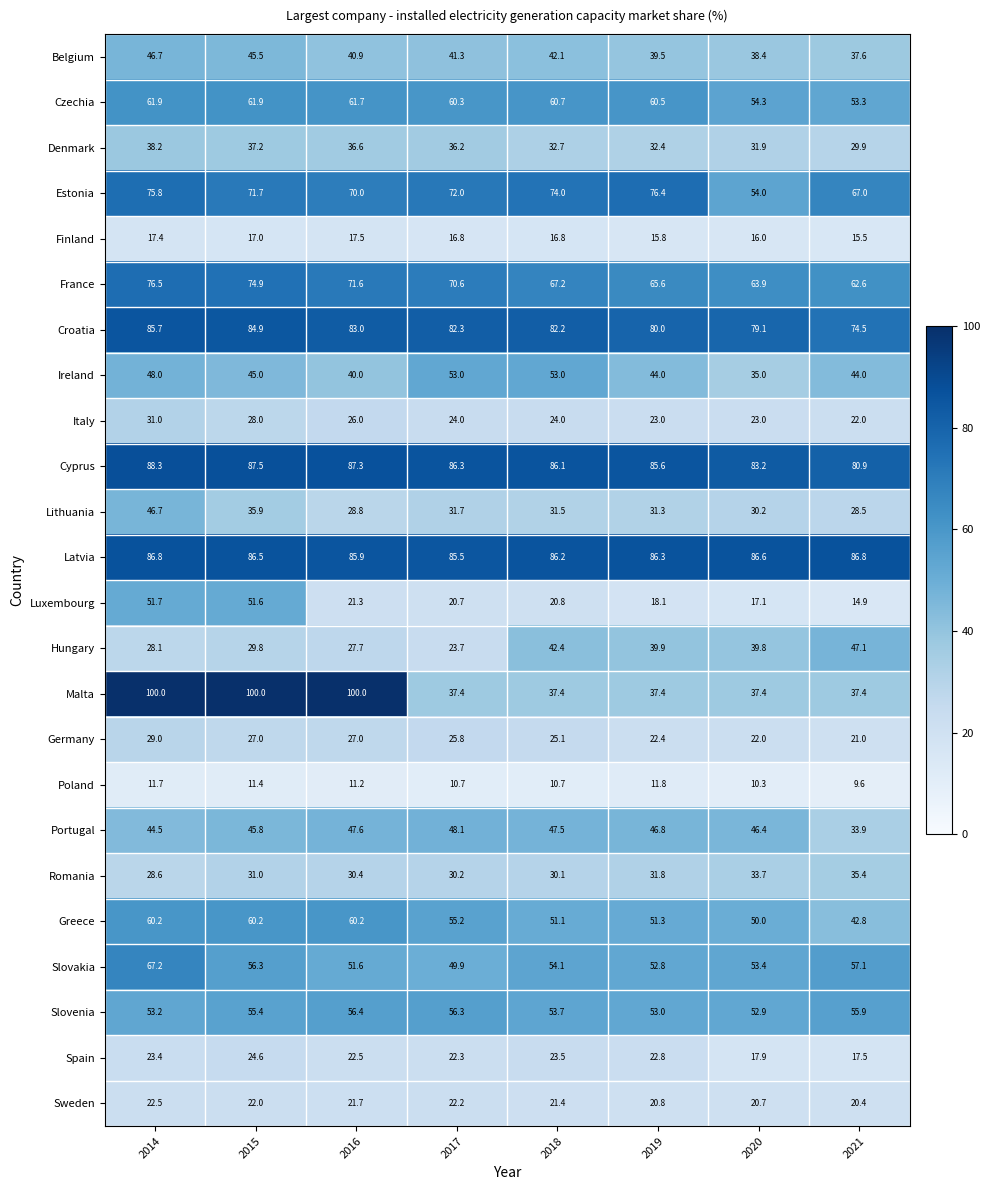

Which series has the widest spread of values?

Malta